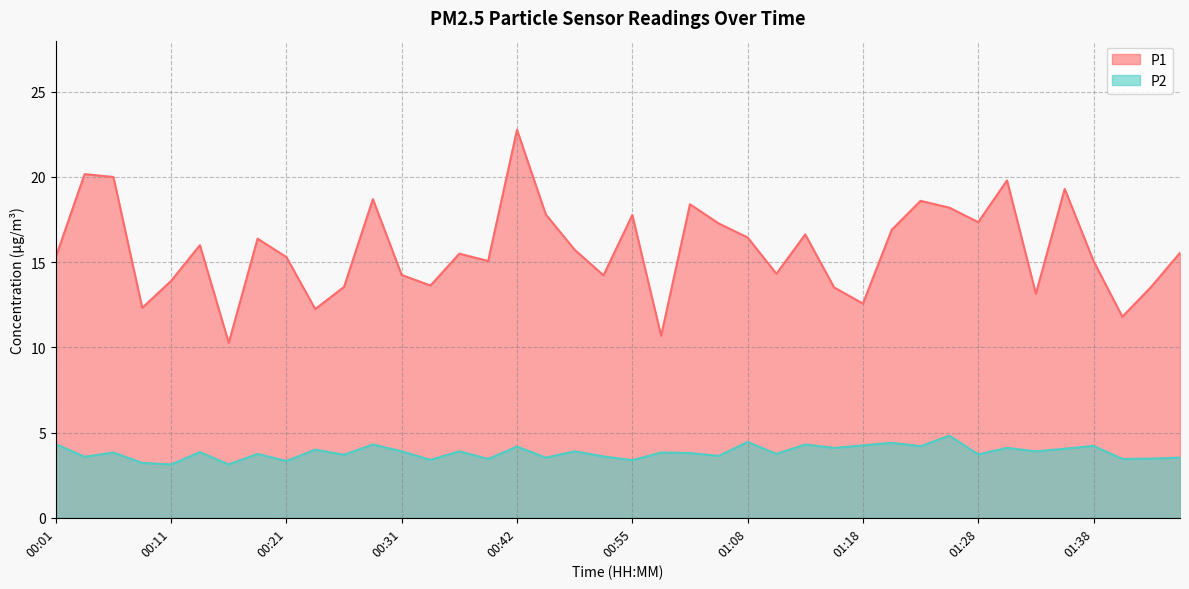

True or false: P2 and P1 intersect in this chart.

False